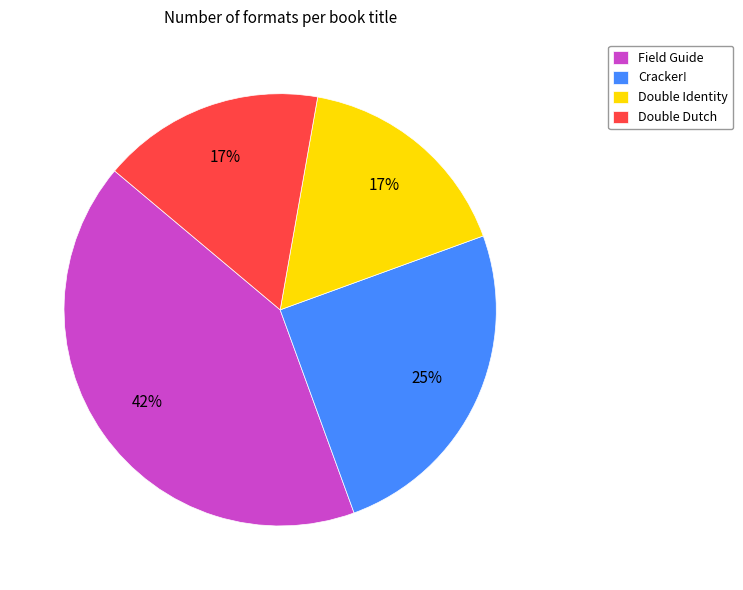

Which slice is the largest?

Field Guide